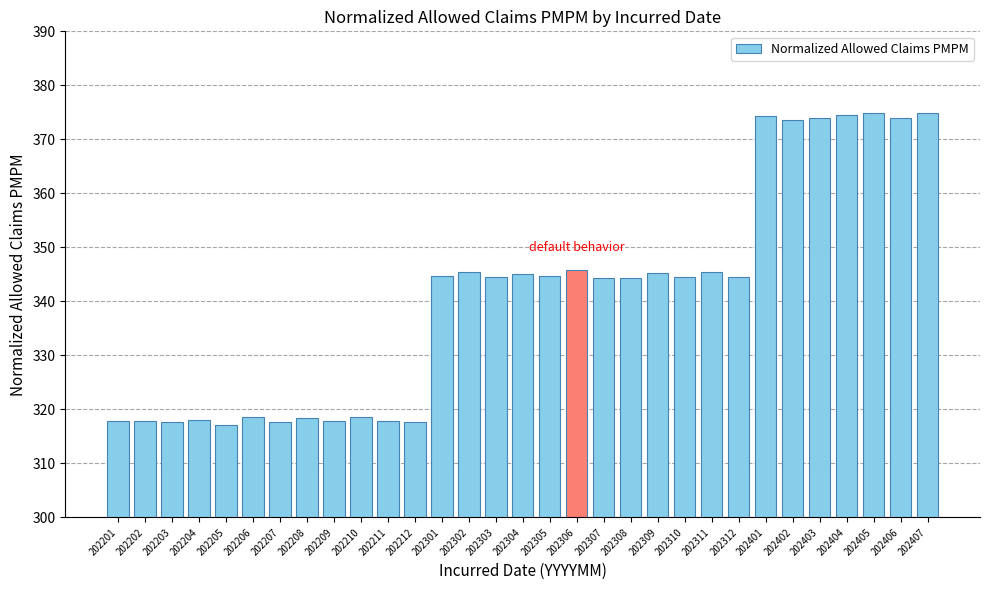

What is the average value?

341.1